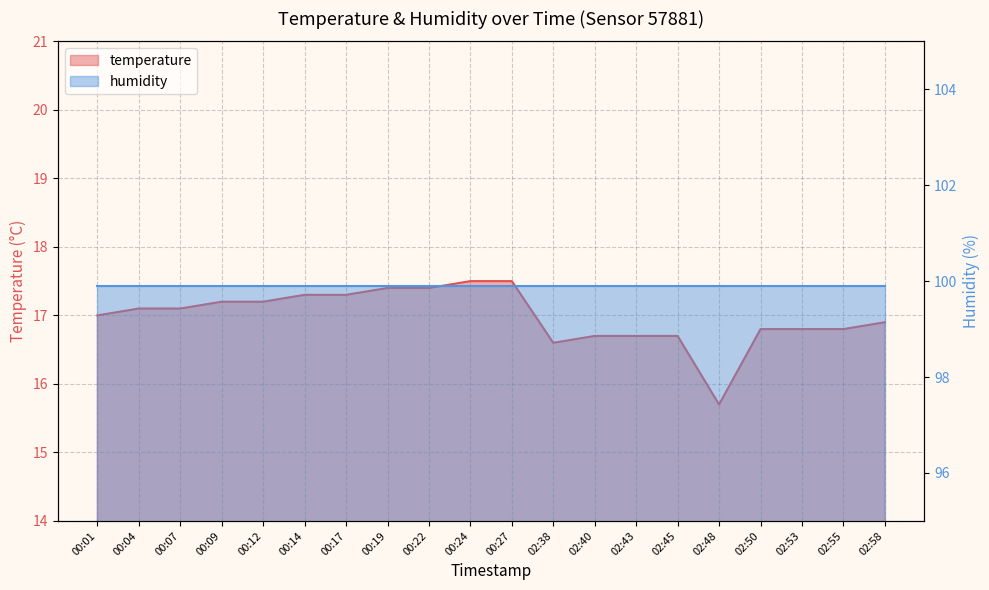

The value at 00:01 is 23.3. True or false?

False